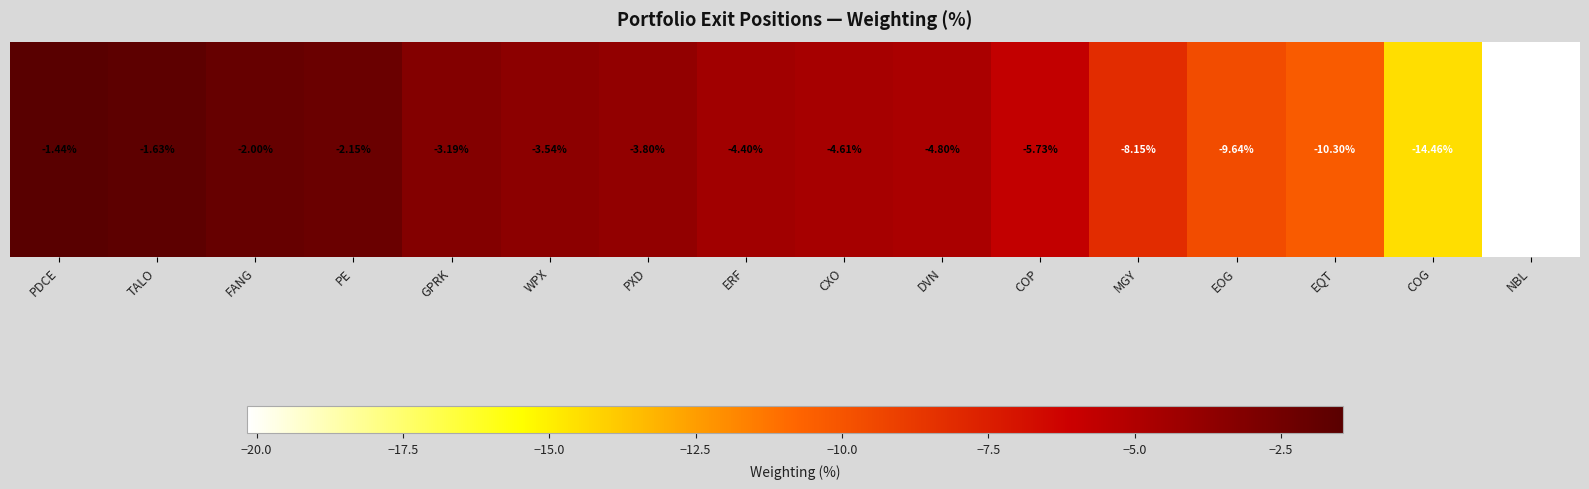

What is the difference between the maximum and minimum values?

18.7